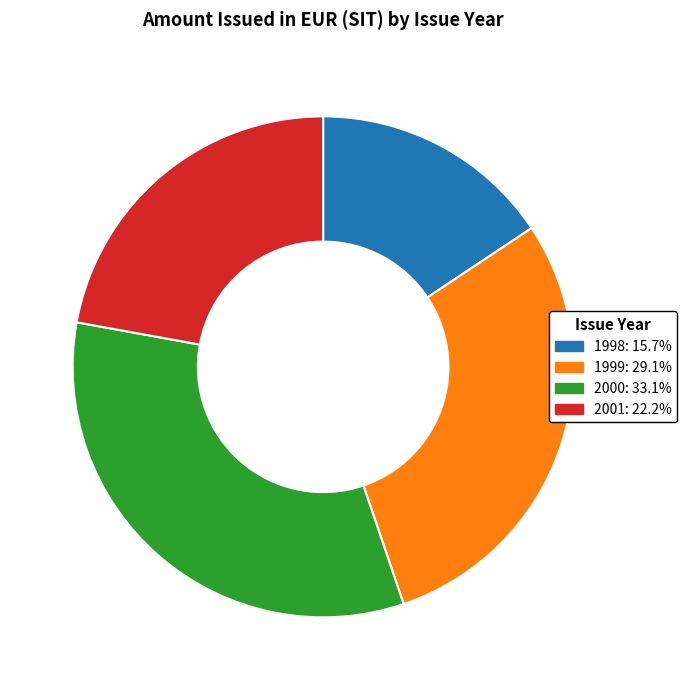

Does any single category account for the majority?

No